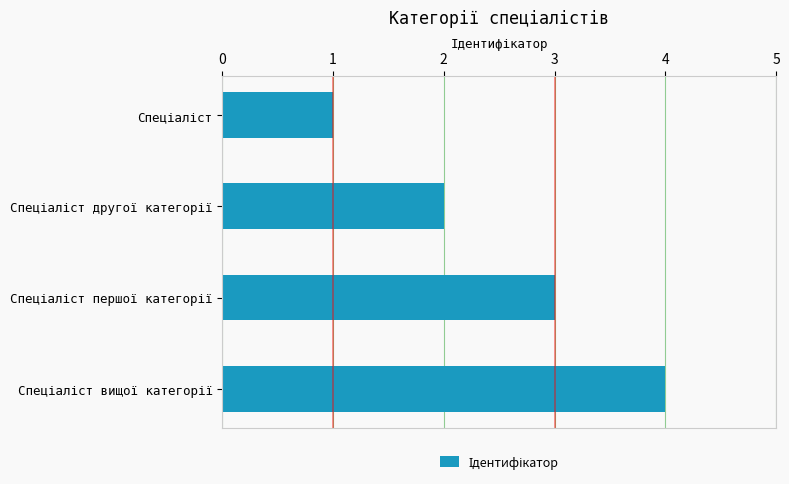

What is the sum of all values?

10